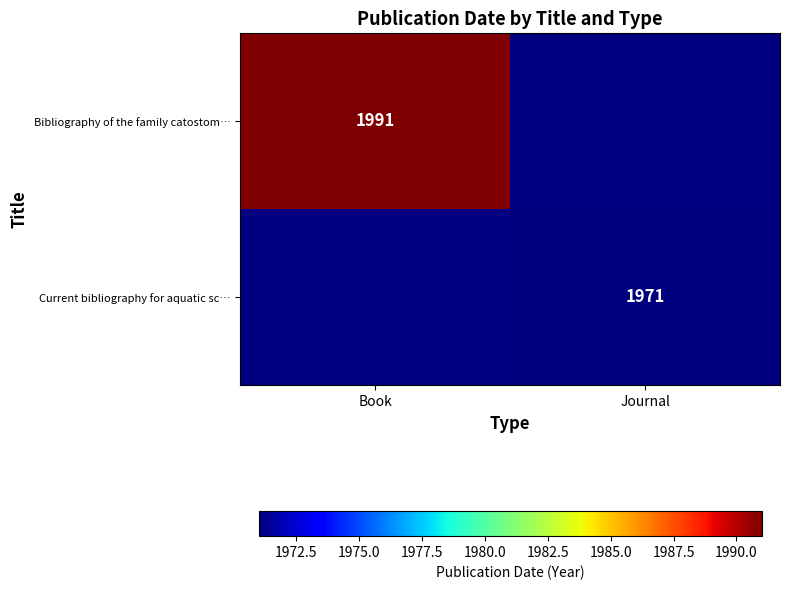

At which category is the sum across all series the highest?

Book